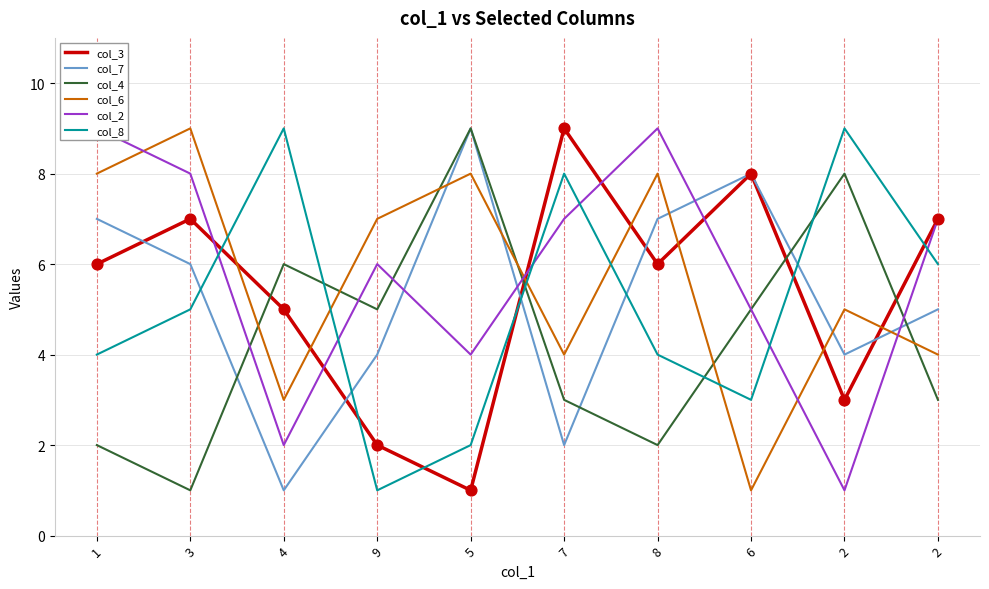

Which series contains the highest Y value?

col_3